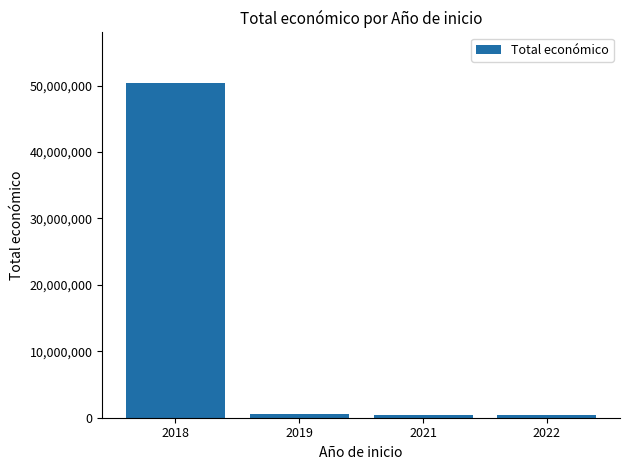

What is the value of the 4th bar from the left?

352350